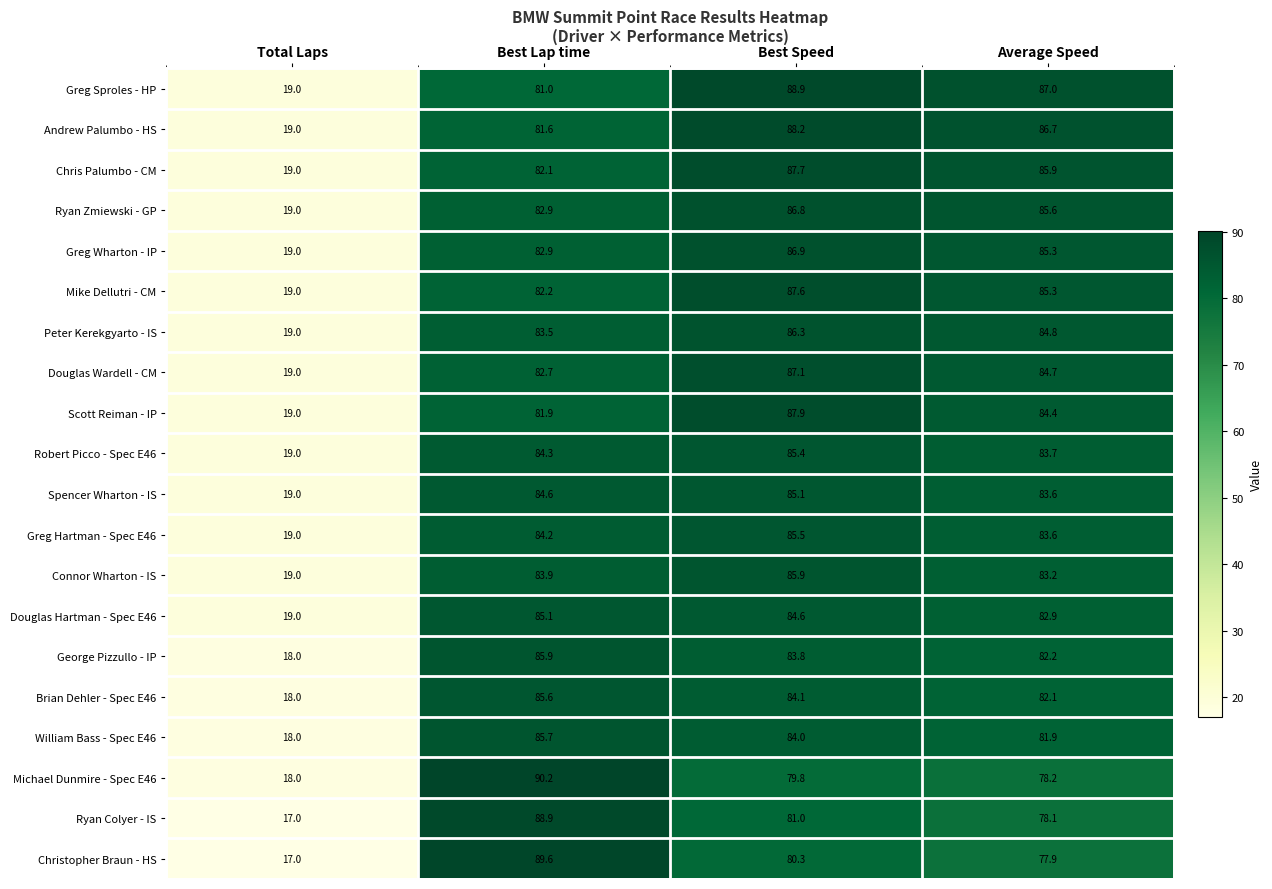

What is the spread (max minus min) of values at Average Speed?

9.1